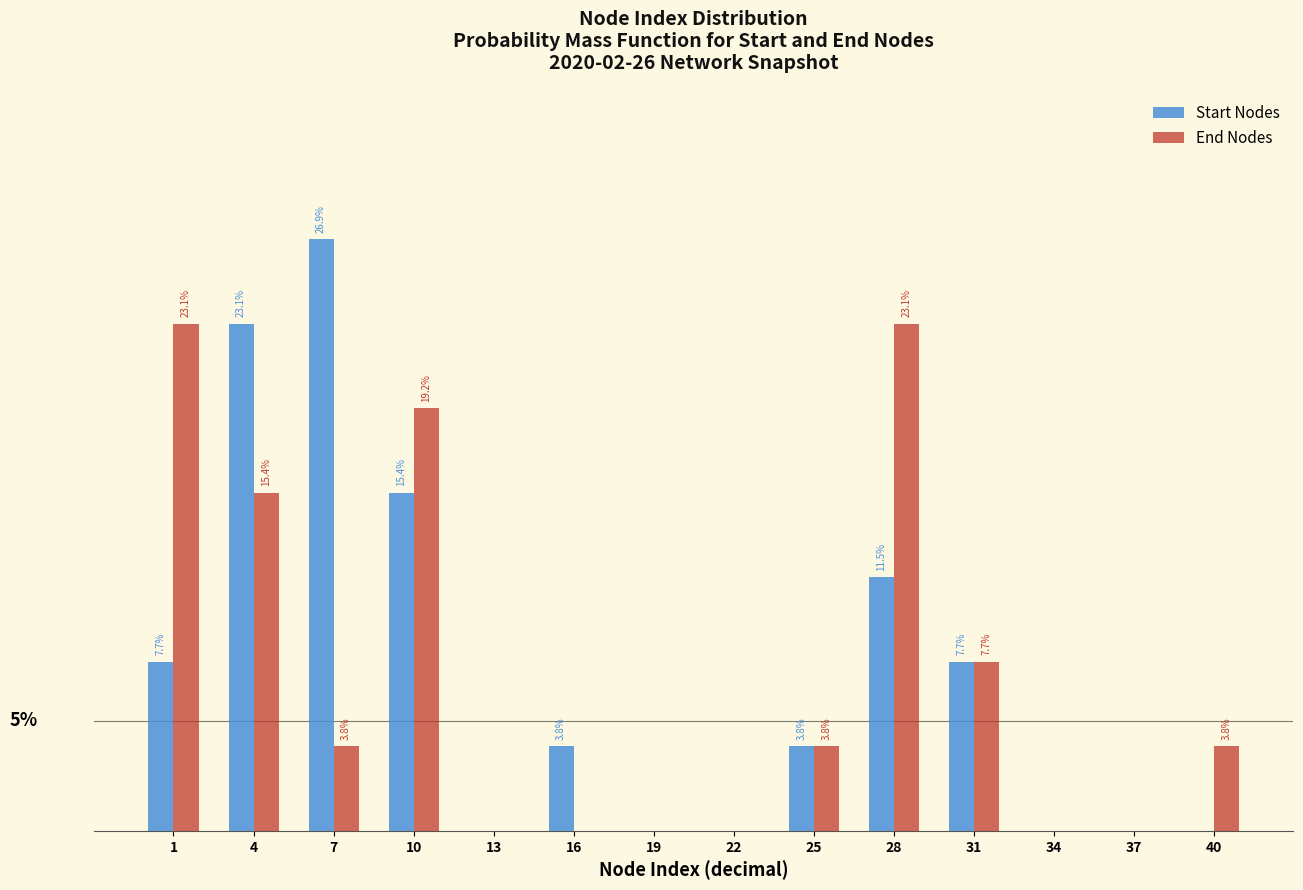

Between 31 and 40, which series saw the biggest shift?

Start Nodes